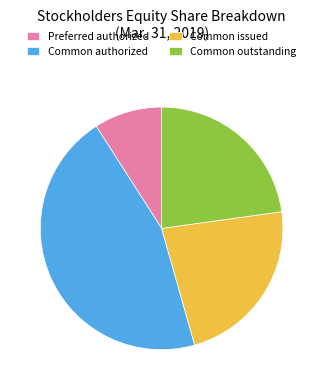

Is it true that Preferred authorized is 9% of the pie?

True